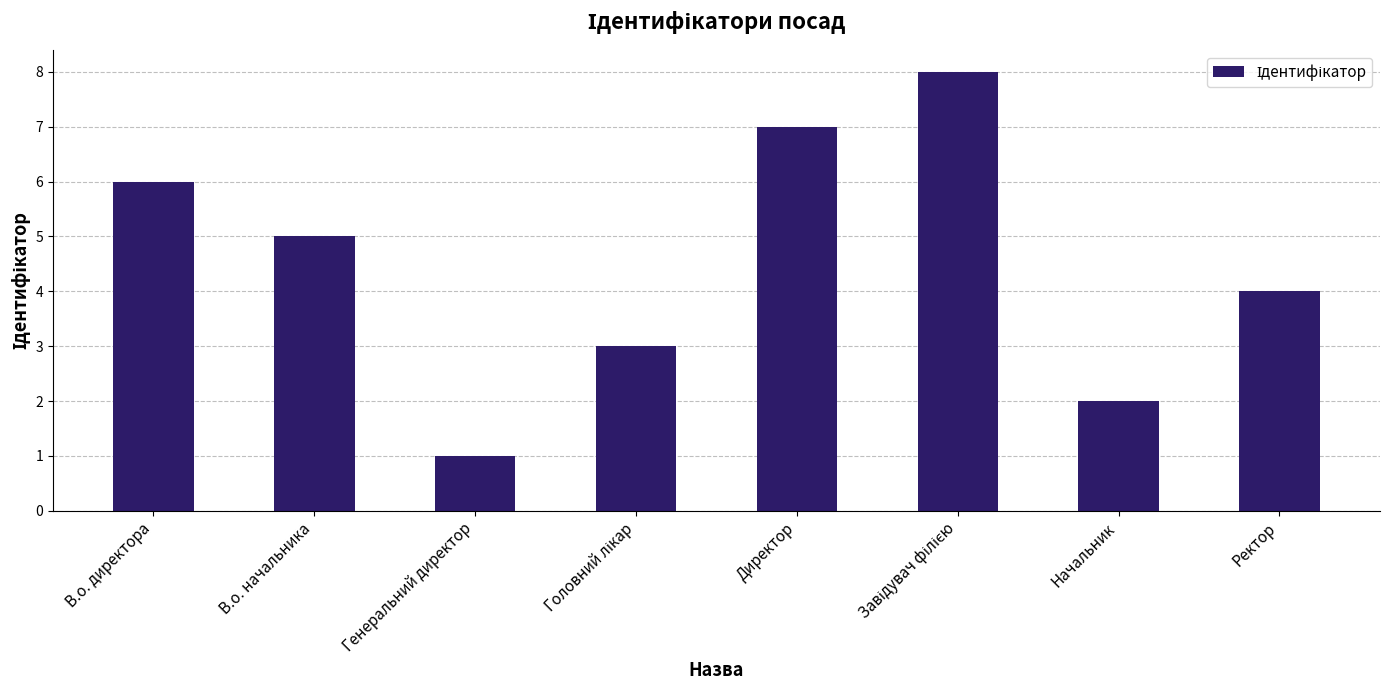

What is the value of the 2nd bar from the left?

5